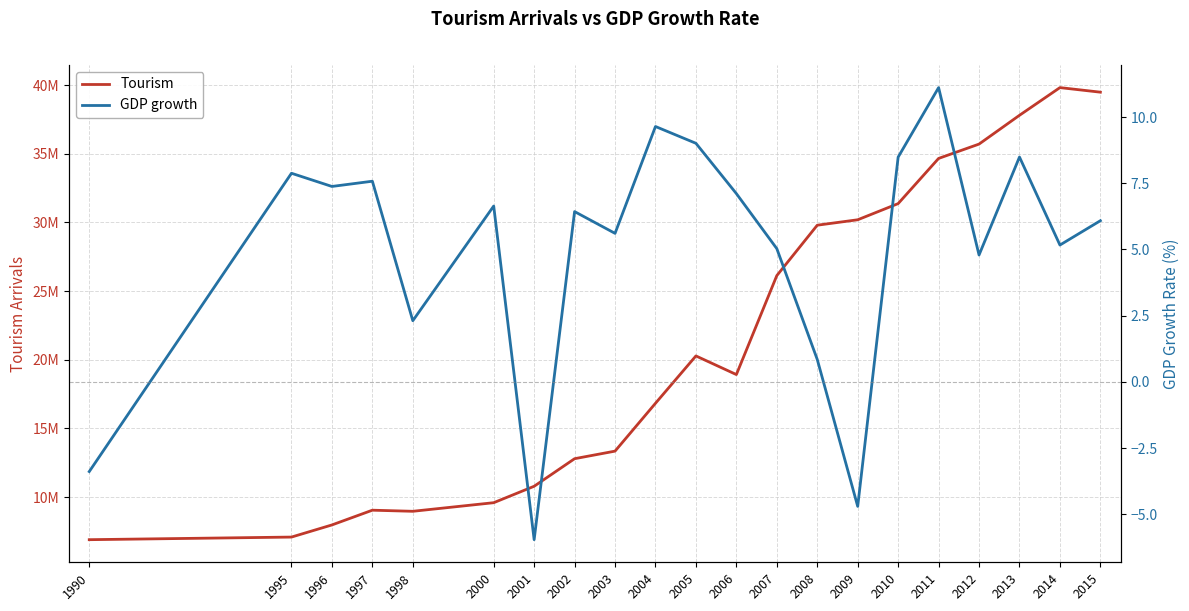

What is the value of the Tourism point at the 20th from the left?

39811000.0